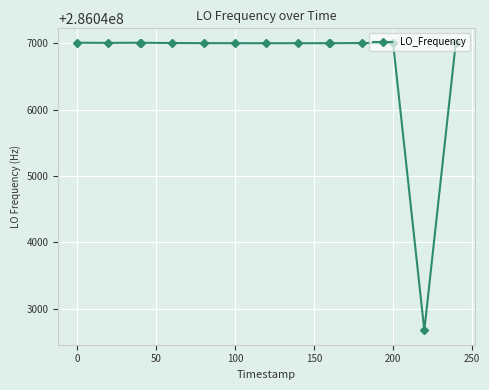

What is the average value?

286046713.8